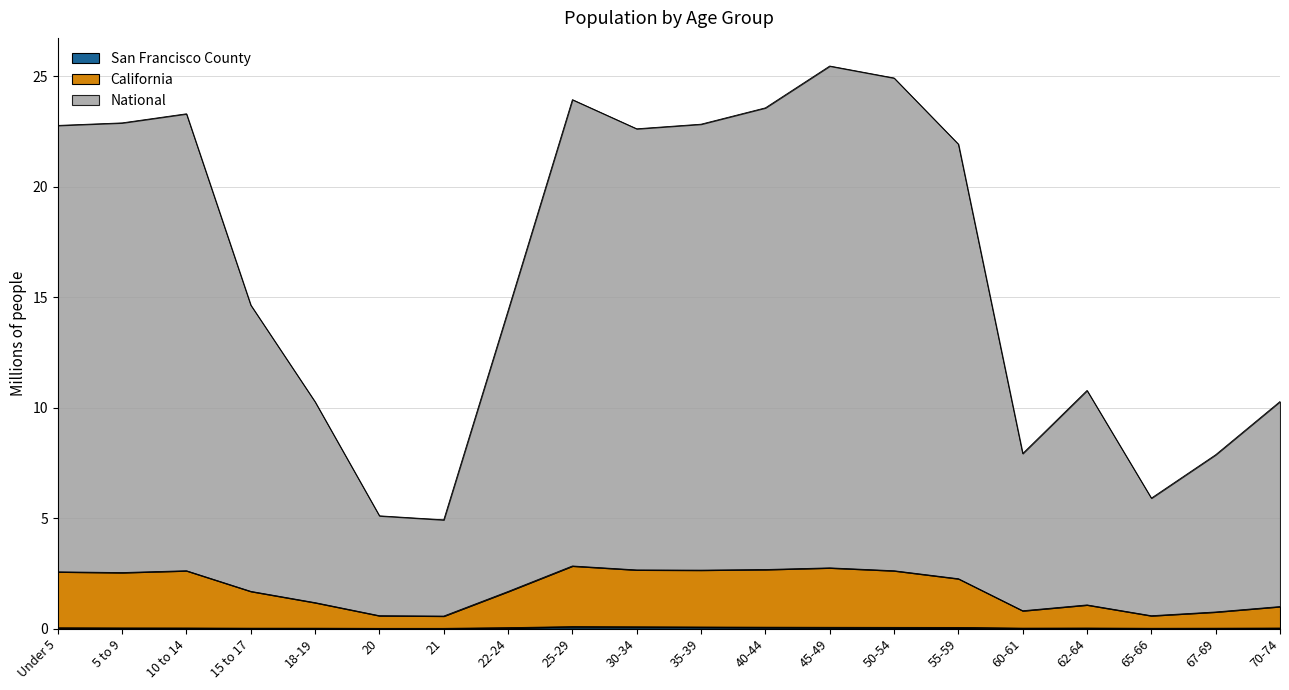

True or false: San Francisco County and National intersect in this chart.

False